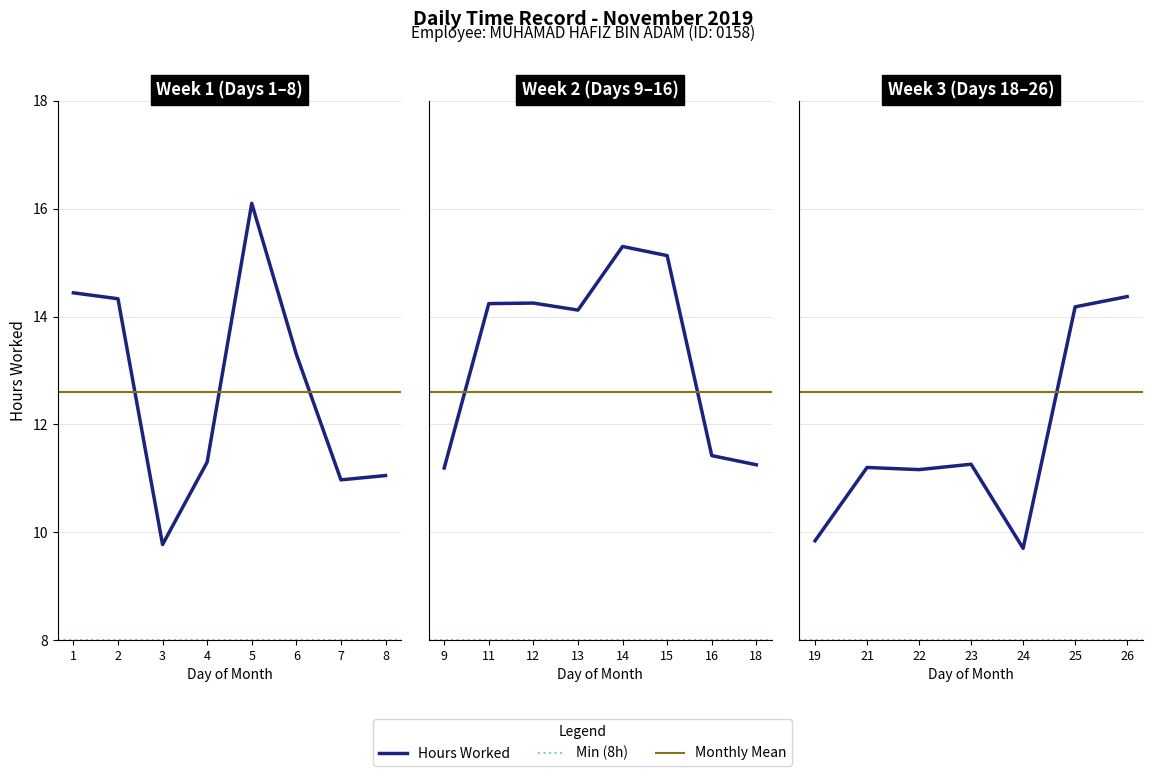

The value at 23 is 11.3. True or false?

True